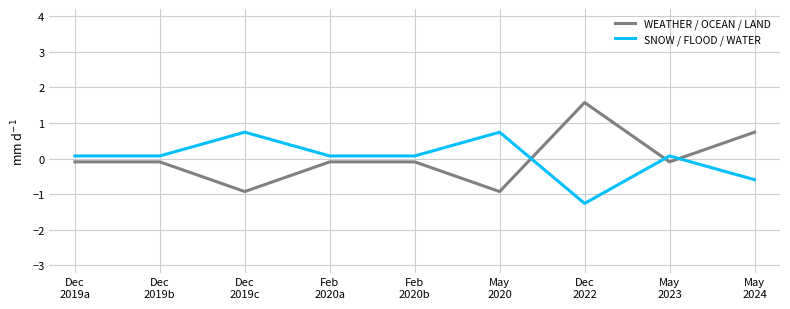

What is the difference between the maximum and minimum values in the SNOW / FLOOD / WATER series?

2.0